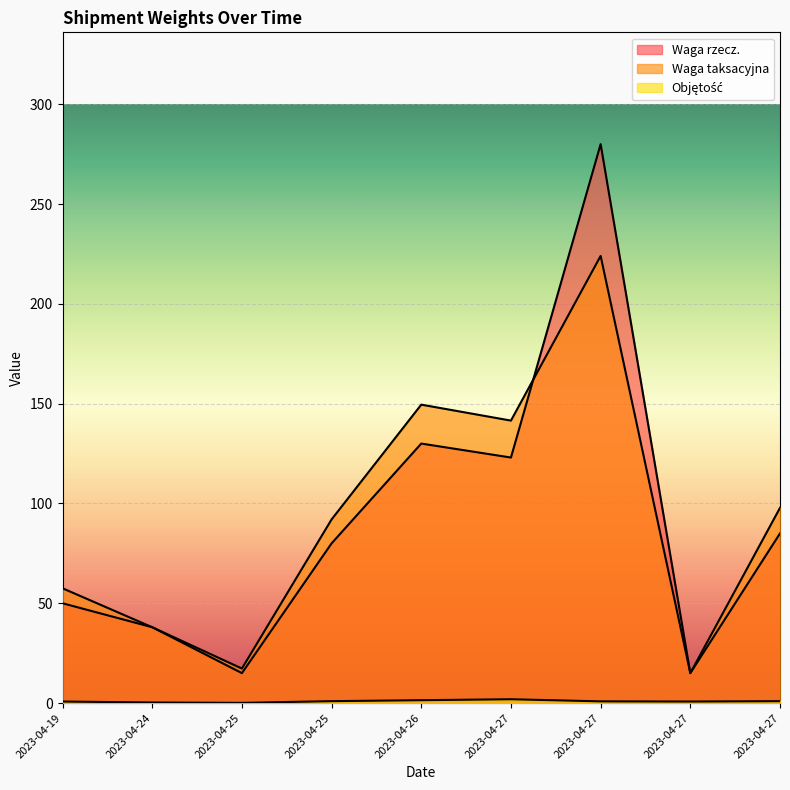

Which category has the lowest value in the Waga taksacyjna series?

2023-04-27